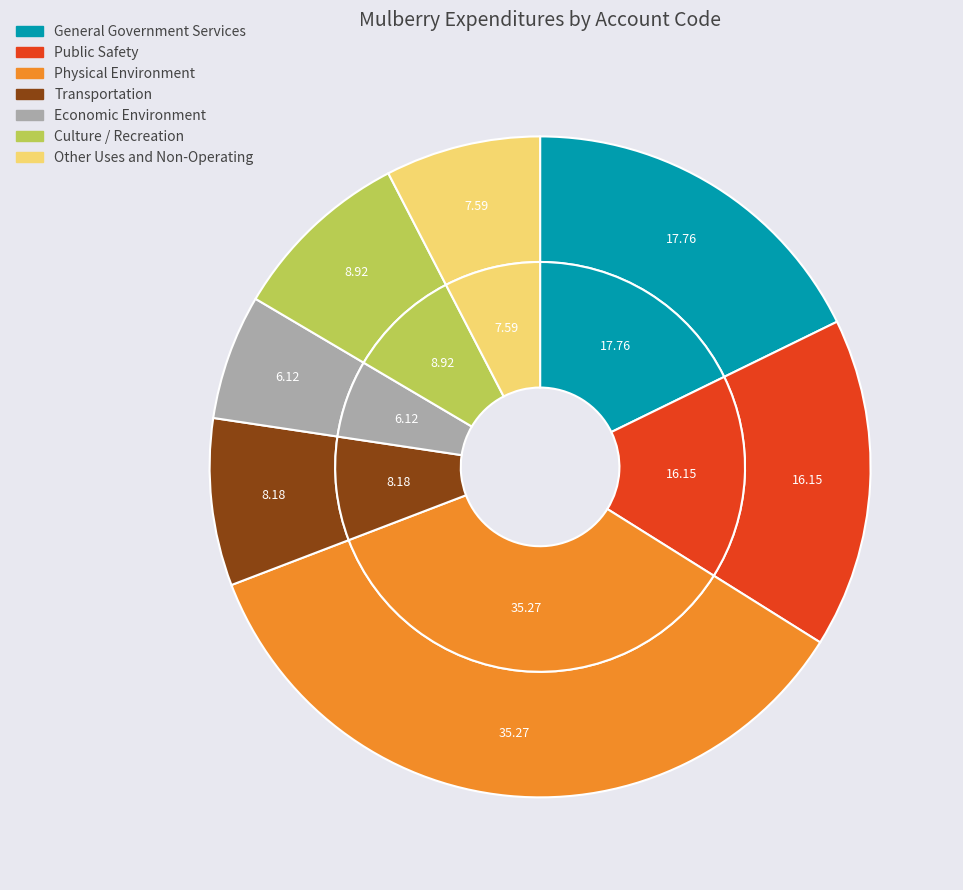

Is Economic Environment the majority of the pie?

No